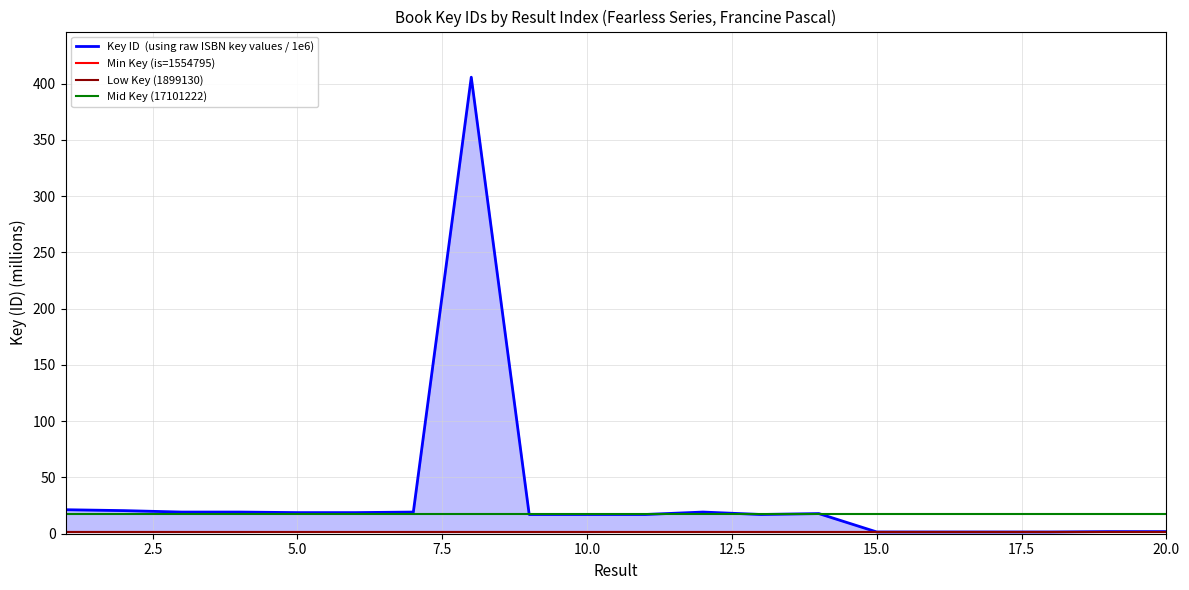

What is the difference between the second highest and minimum values in the Key ID  (using raw ISBN key values / 1e6) series?

19.8